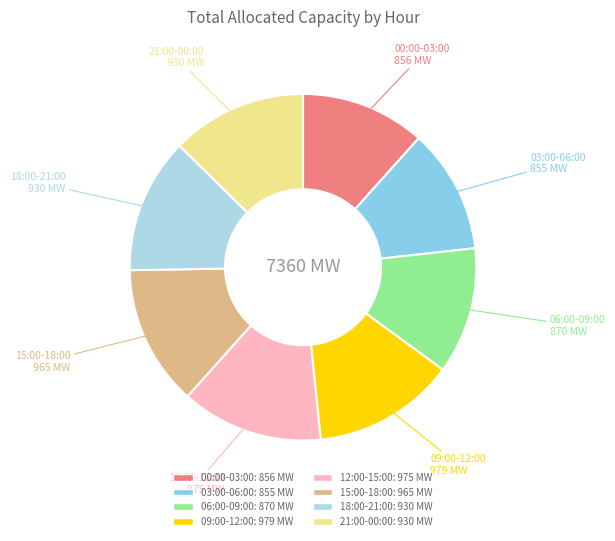

How many slices are in this pie chart?

8